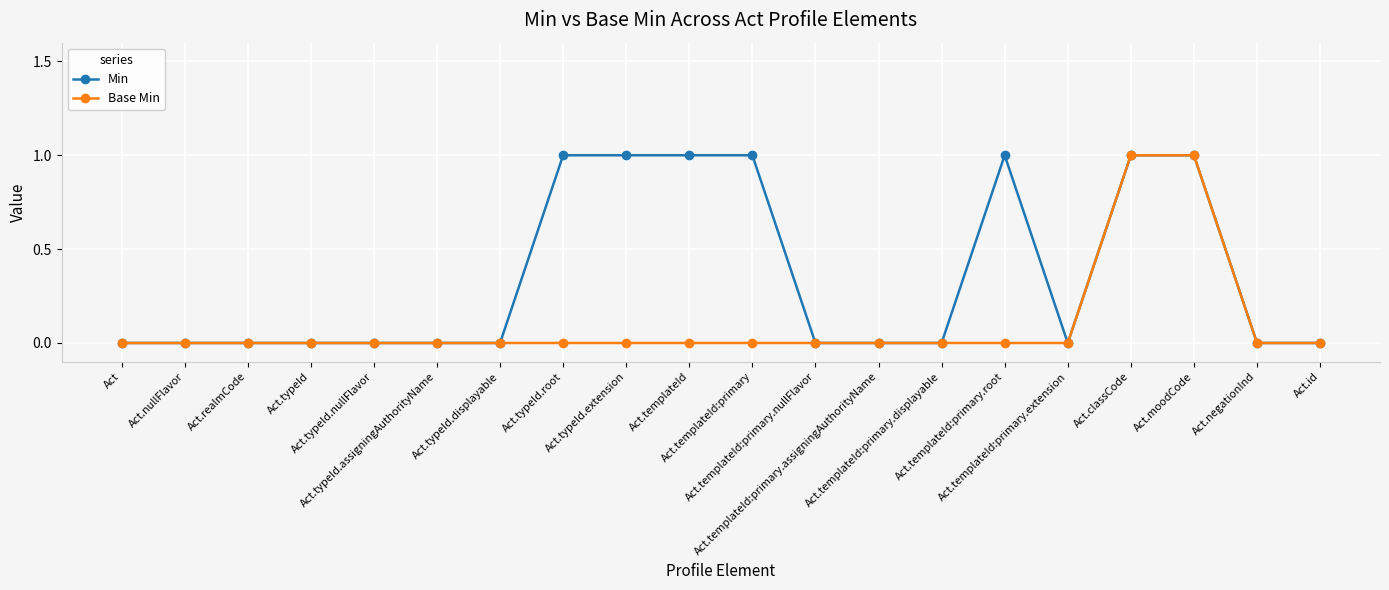

Reading left to right, what are all the values shown in this chart?

Min: Act=0	Act.nullFlavor=0	Act.realmCode=0	Act.typeId=0	Act.typeId.nullFlavor=0	Act.typeId.assigningAuthorityName=0	Act.typeId.displayable=0	Act.typeId.root=1	Act.typeId.extension=1	Act.templateId=1	Act.templateId:primary=1	Act.templateId:primary.nullFlavor=0	Act.templateId:primary.assigningAuthorityName=0	Act.templateId:primary.displayable=0	Act.templateId:primary.root=1	Act.templateId:primary.extension=0	Act.classCode=1	Act.moodCode=1	Act.negationInd=0	Act.id=0
Base Min: Act=0	Act.nullFlavor=0	Act.realmCode=0	Act.typeId=0	Act.typeId.nullFlavor=0	Act.typeId.assigningAuthorityName=0	Act.typeId.displayable=0	Act.typeId.root=0	Act.typeId.extension=0	Act.templateId=0	Act.templateId:primary=0	Act.templateId:primary.nullFlavor=0	Act.templateId:primary.assigningAuthorityName=0	Act.templateId:primary.displayable=0	Act.templateId:primary.root=0	Act.templateId:primary.extension=0	Act.classCode=1	Act.moodCode=1	Act.negationInd=0	Act.id=0